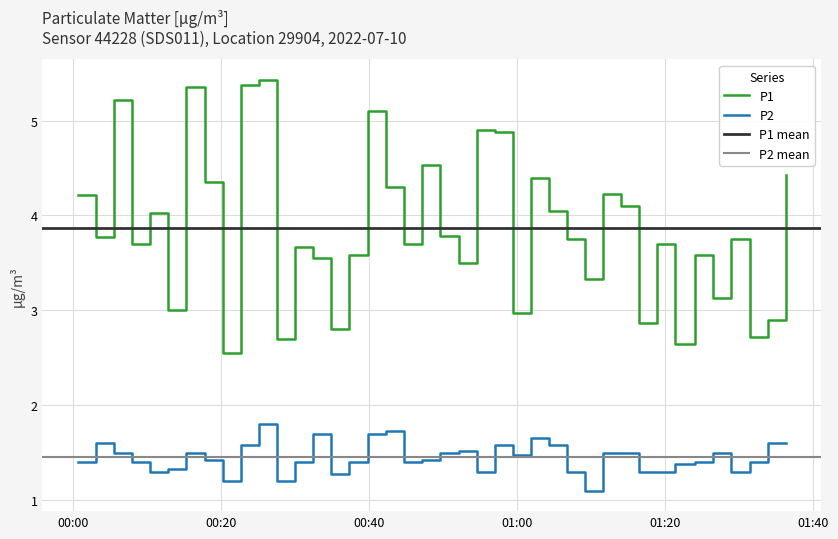

True or false: P2 and P1 cross at least once.

False